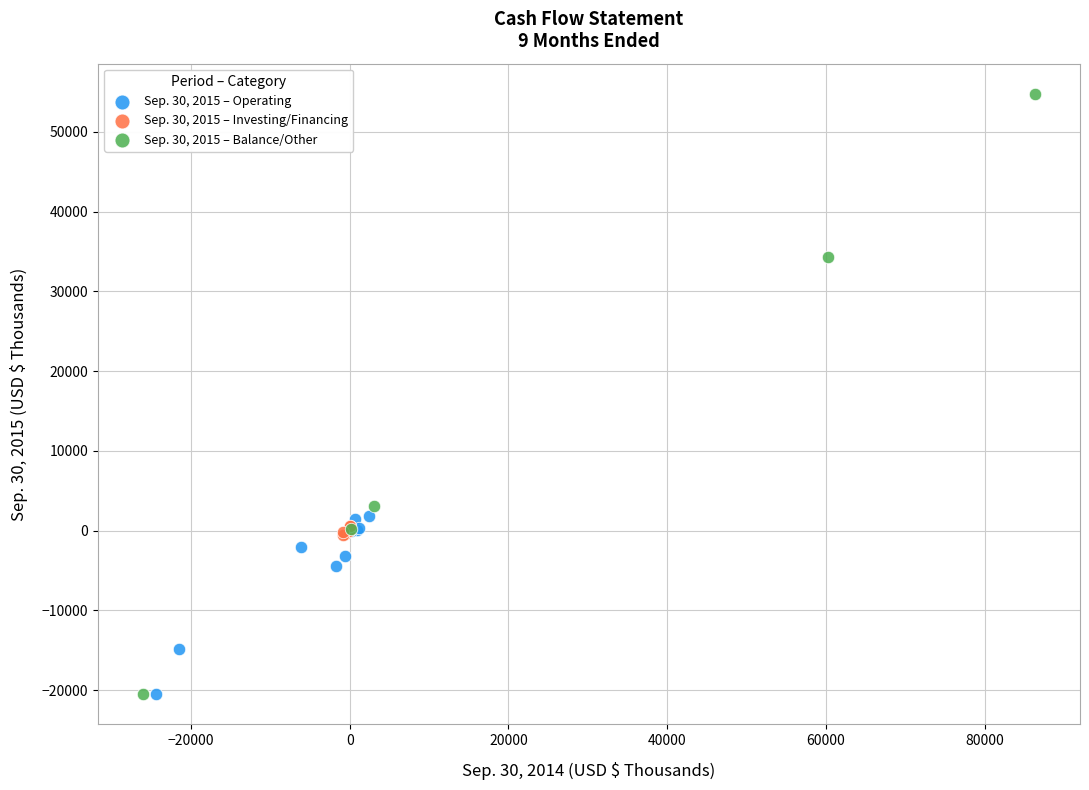

What are all the series names shown in the legend?

Sep. 30, 2015 – Operating, Sep. 30, 2015 – Investing/Financing, Sep. 30, 2015 – Balance/Other